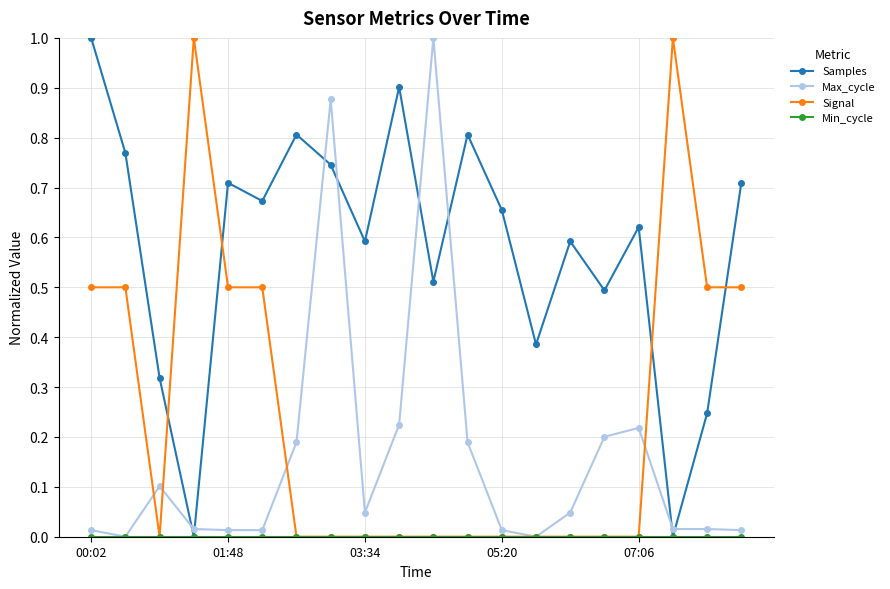

How many lines are shown in the chart?

4